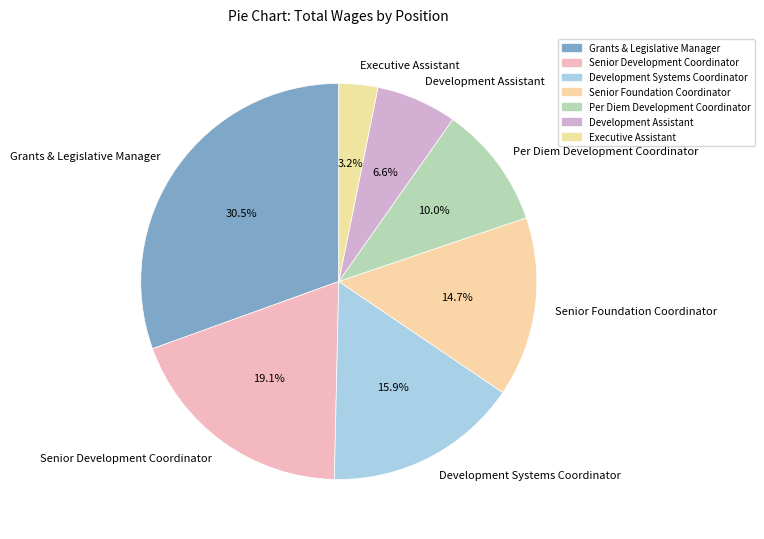

Combined, what portion of the pie is Per Diem Development Coordinator and Development Systems Coordinator?

25.9%